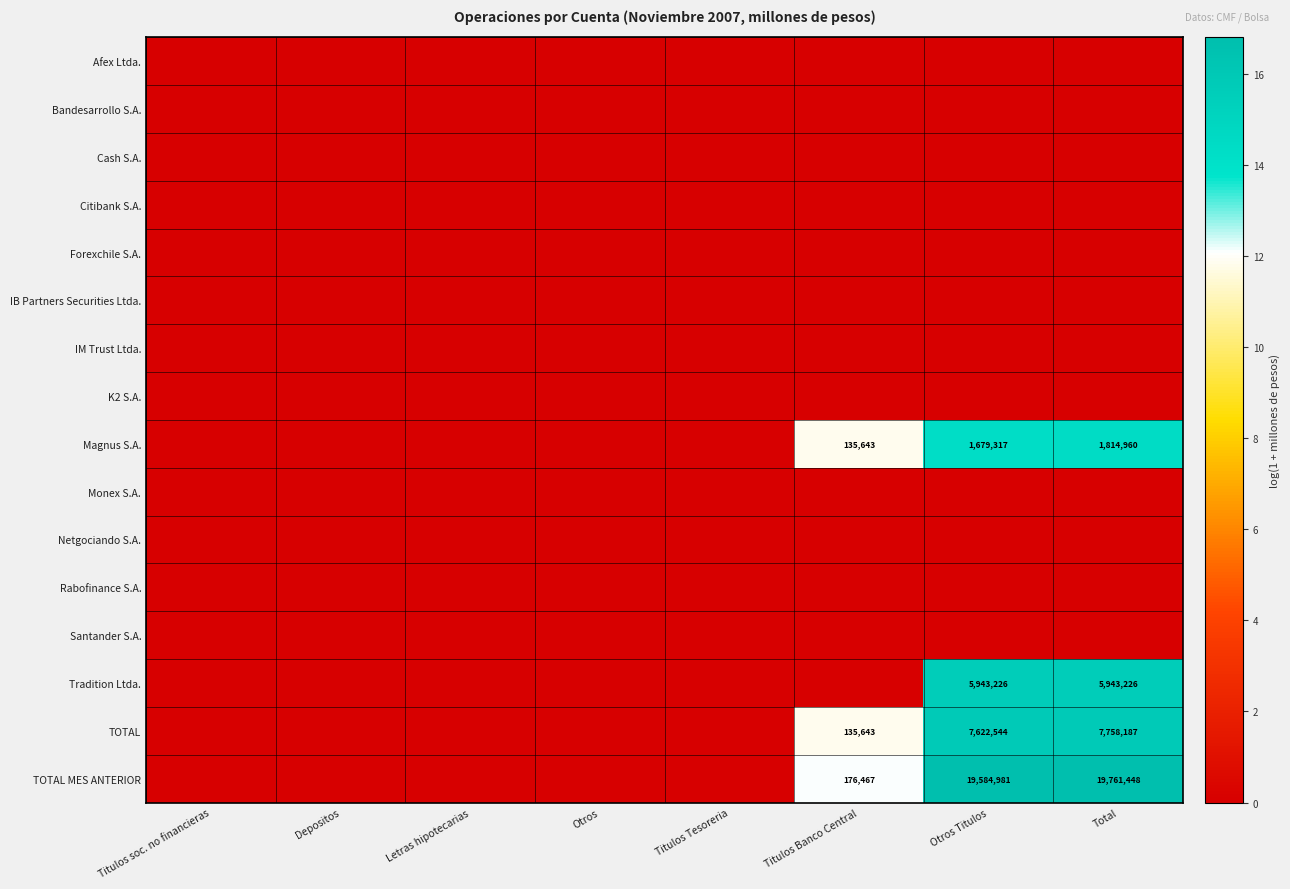

Which label corresponds to the largest value in the chart?

Total